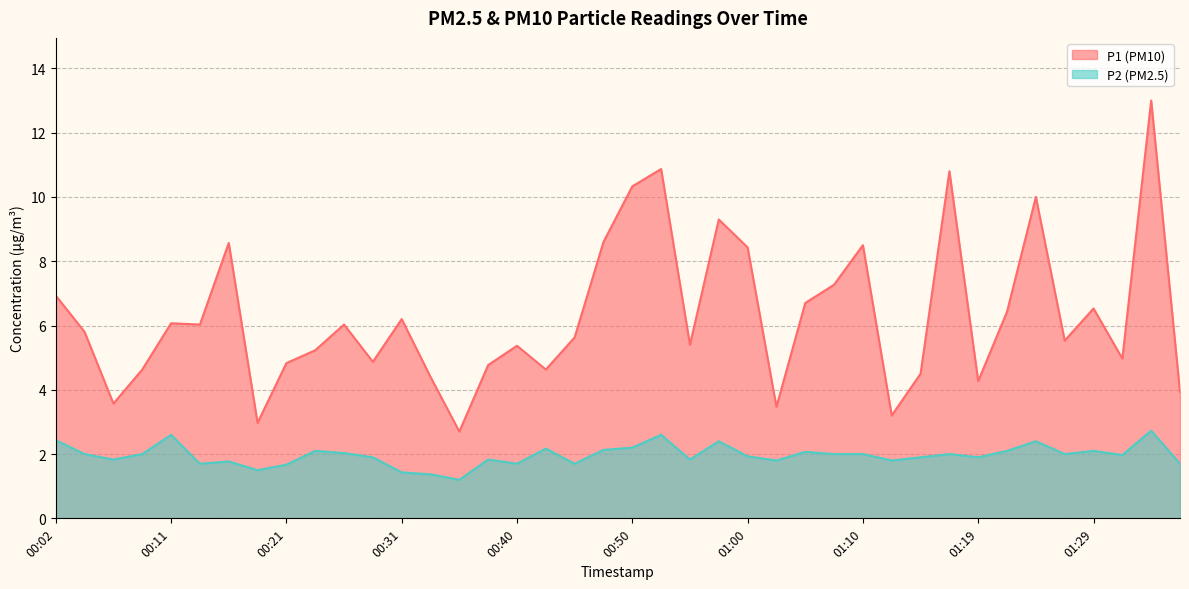

Reading right to left, transcribe all the data shown in this chart.

P1: 01:36=3.9	01:34=13.0	01:32=5.0	01:29=6.5	01:27=5.5	01:24=10.0	01:22=6.4	01:19=4.3	01:17=10.8	01:14=4.5	01:12=3.2	01:10=8.5	01:07=7.3	01:05=6.7	01:02=3.5	01:00=8.4	00:57=9.3	00:55=5.4	00:53=10.9	00:50=10.3	00:48=8.6	00:45=5.6	00:43=4.6	00:40=5.4	00:38=4.8	00:36=2.7	00:33=4.4	00:31=6.2	00:28=4.9	00:26=6.0	00:23=5.2	00:21=4.8	00:19=3.0	00:16=8.6	00:14=6.0	00:11=6.1	00:09=4.6	00:06=3.6	00:04=5.8	00:02=6.9
P2: 01:36=1.7	01:34=2.7	01:32=2.0	01:29=2.1	01:27=2.0	01:24=2.4	01:22=2.1	01:19=1.9	01:17=2.0	01:14=1.9	01:12=1.8	01:10=2.0	01:07=2.0	01:05=2.1	01:02=1.8	01:00=1.9	00:57=2.4	00:55=1.8	00:53=2.6	00:50=2.2	00:48=2.1	00:45=1.7	00:43=2.2	00:40=1.7	00:38=1.8	00:36=1.2	00:33=1.4	00:31=1.4	00:28=1.9	00:26=2.0	00:23=2.1	00:21=1.7	00:19=1.5	00:16=1.8	00:14=1.7	00:11=2.6	00:09=2.0	00:06=1.8	00:04=2.0	00:02=2.4